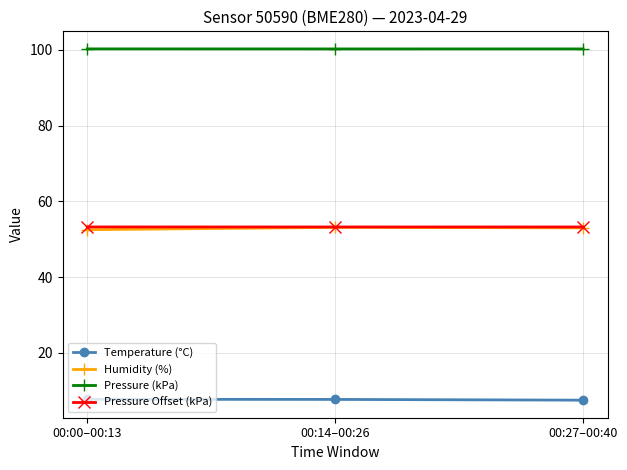

What is the spread (max minus min) of values at 00:00–00:13?

92.5